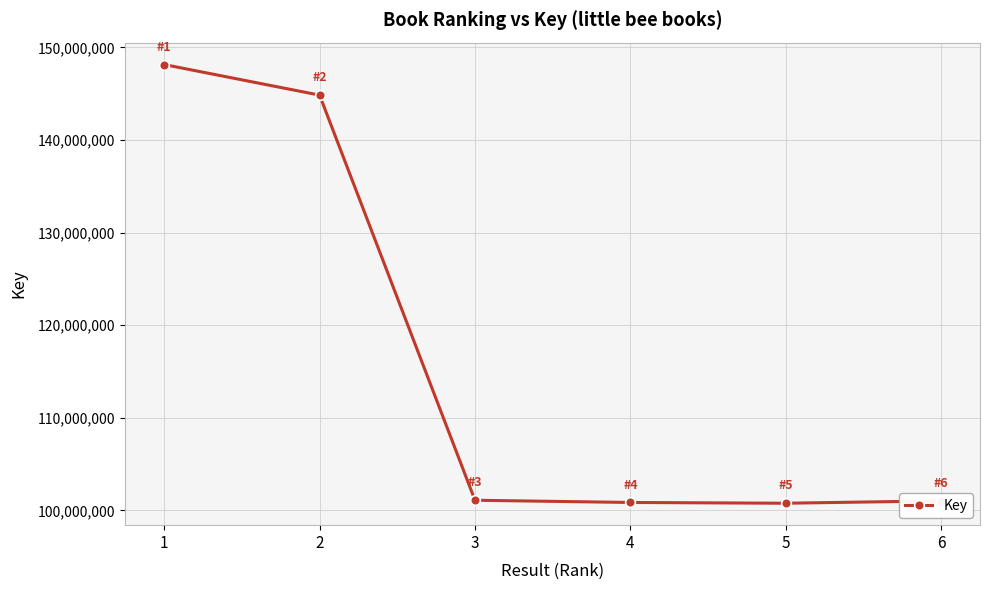

What is the difference between the maximum and minimum values?

47378206